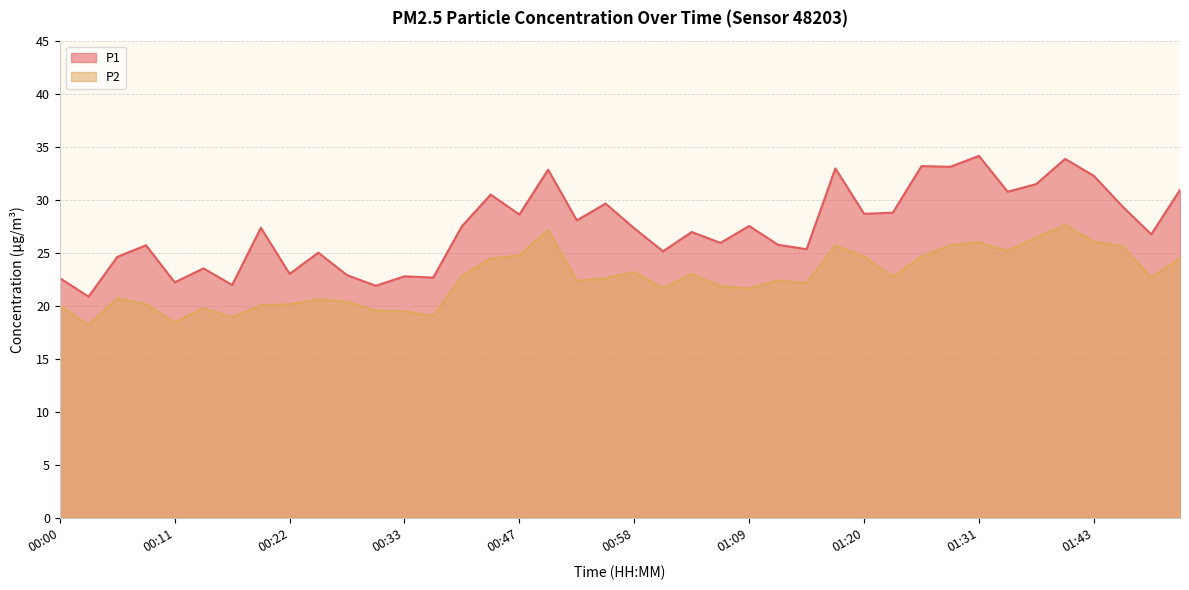

How many lines are shown in the chart?

2